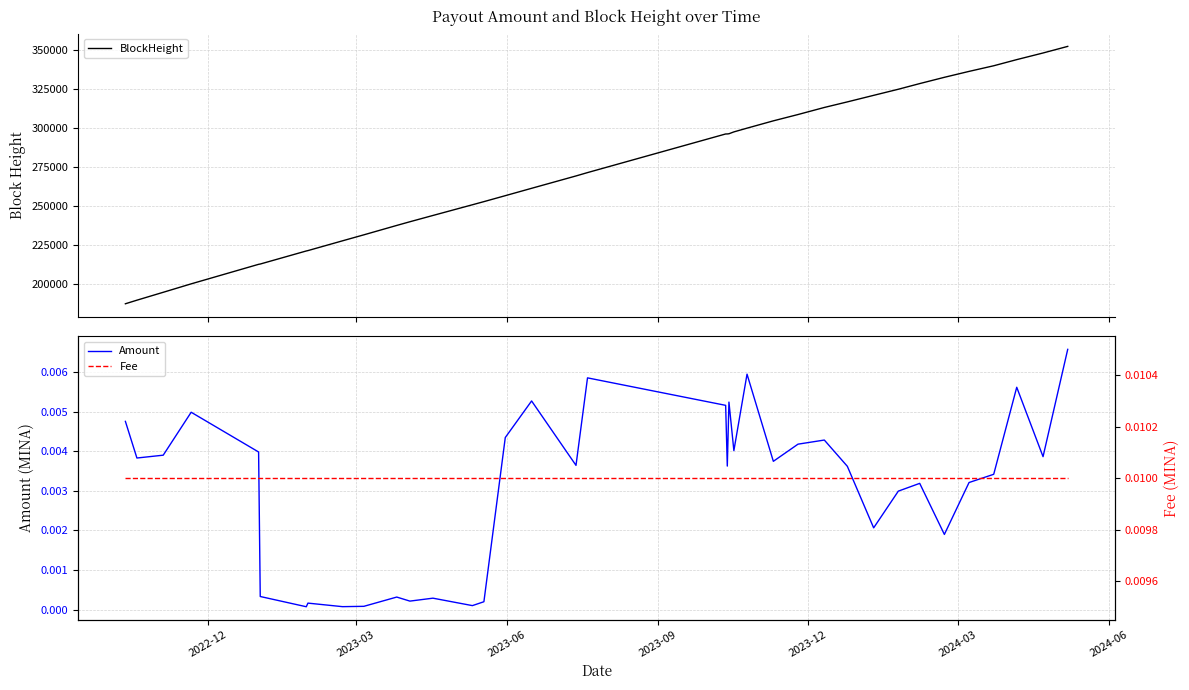

What is the highest value of the BlockHeight series?

352133